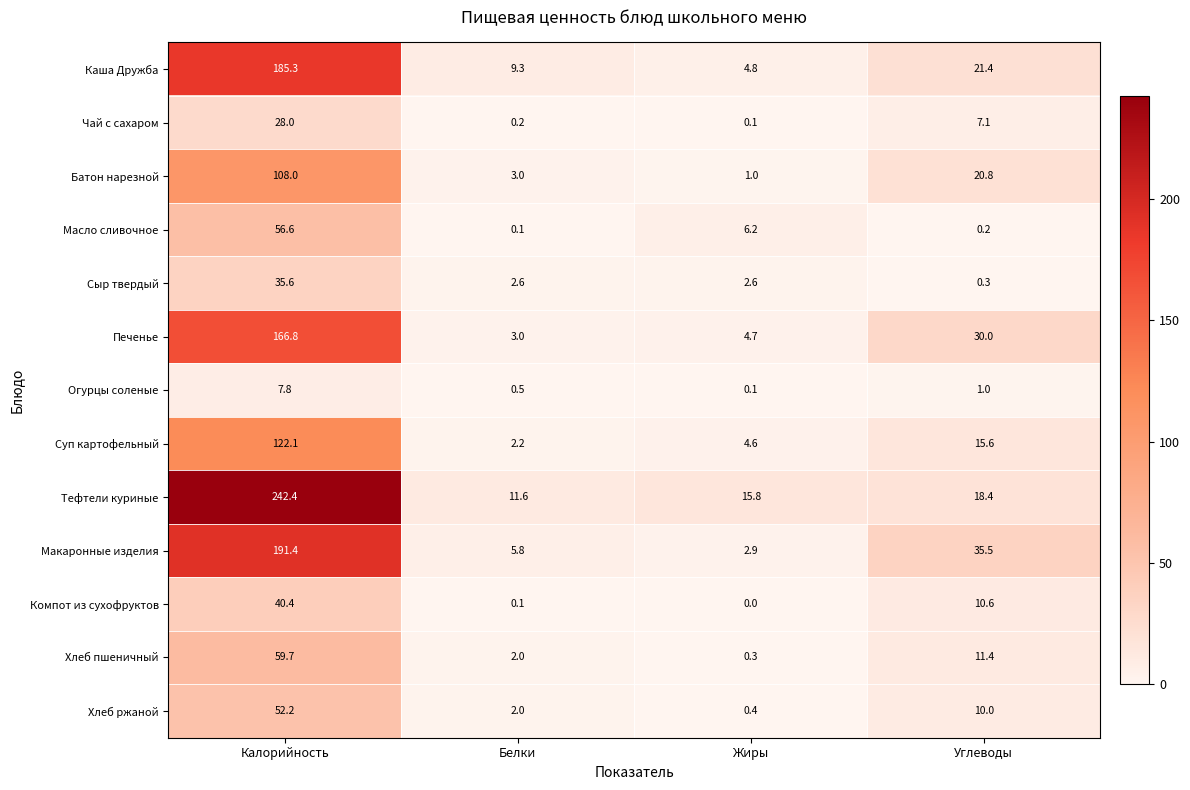

What is the total value across all series at Калорийность?

1296.3